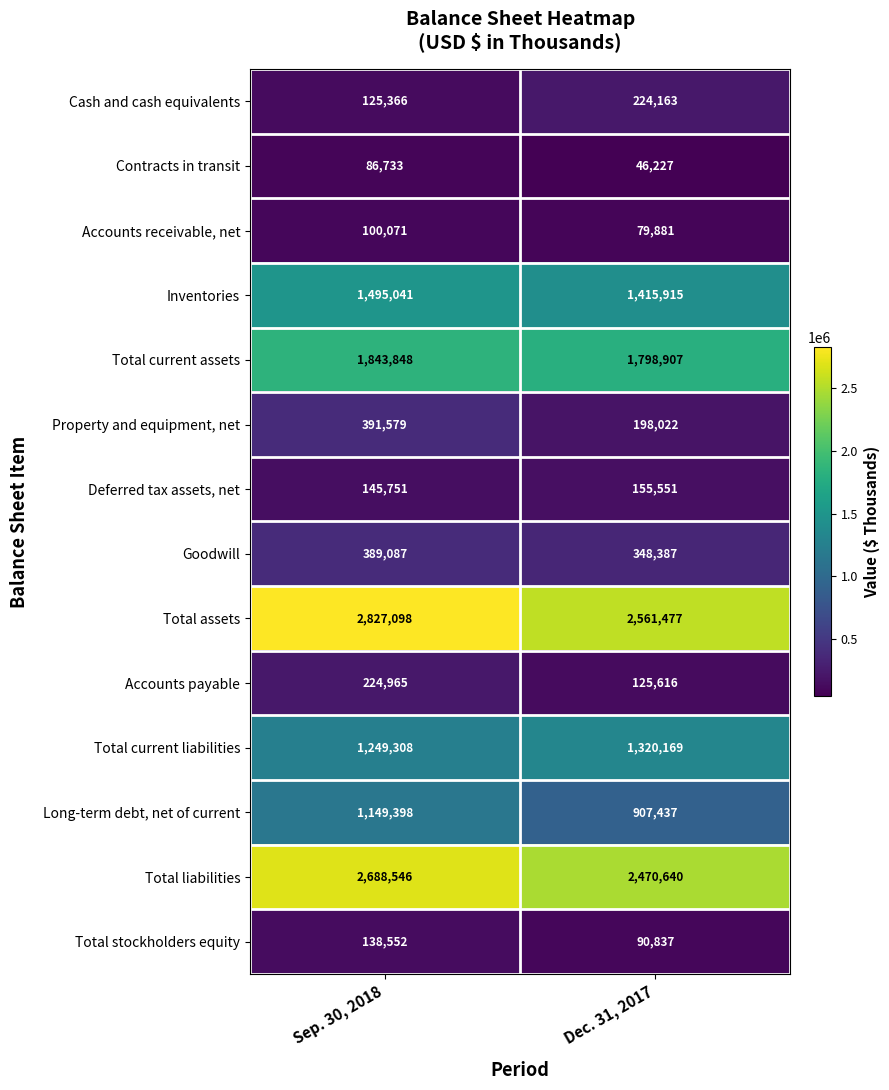

What is the total value across all series at Sep. 30, 2018?

12855343